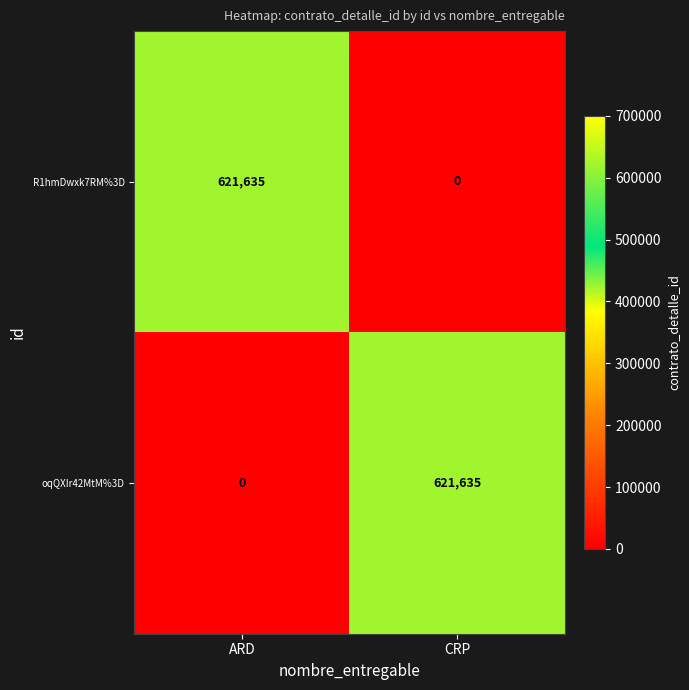

Reading left to right, list all the values displayed in this chart.

R1hmDwxk7RM%3D: 621635	0
oqQXIr42MtM%3D: 0	621635